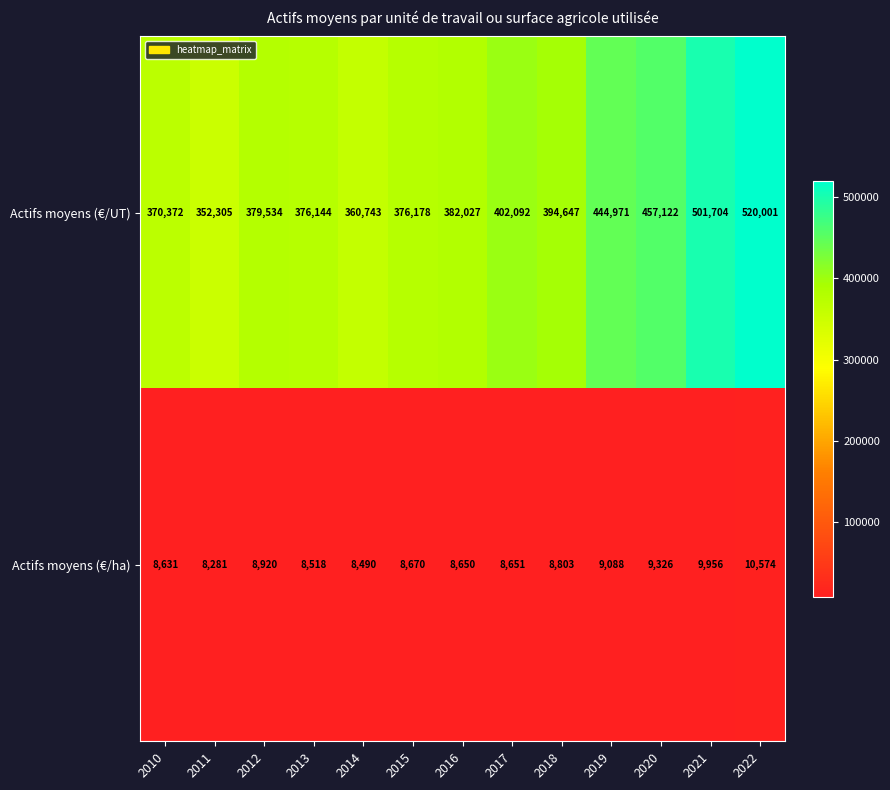

What is the difference between the maximum and second lowest values in the Actifs moyens (€/ha) series?

2084